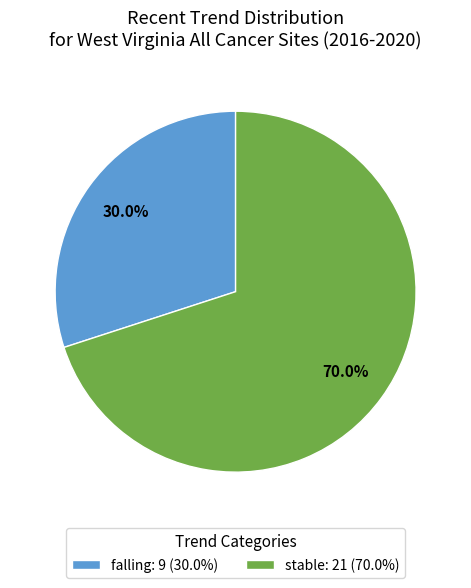

What percentage do stable and falling together represent?

100.0%